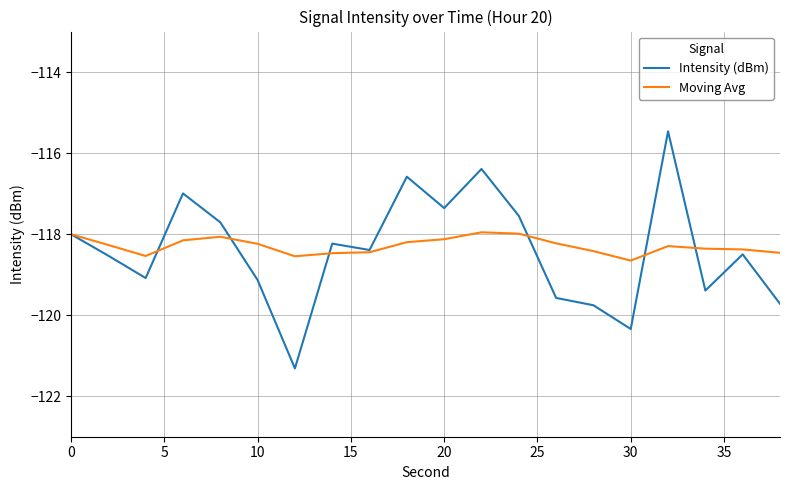

Is this an area chart (filled region under the line)?

No